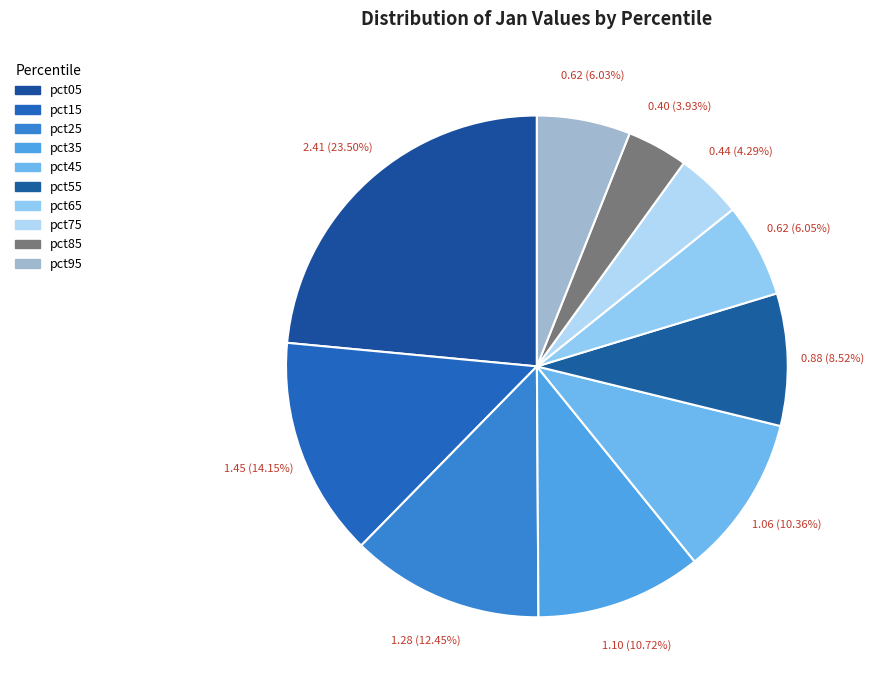

To the nearest percent, what is the difference between the largest and smallest slice percentages?

20%